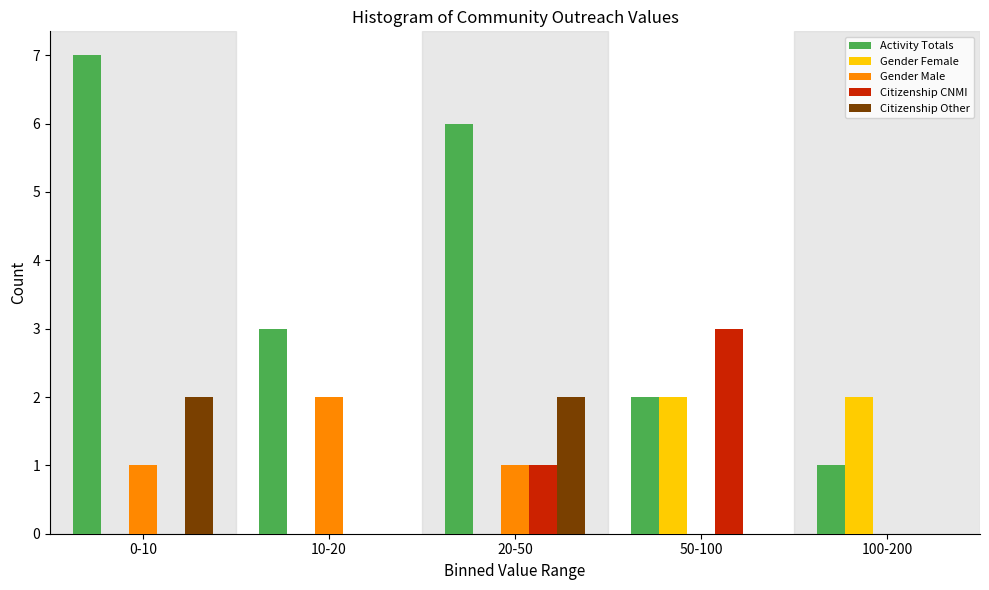

Reading right to left, list all the values displayed in this chart.

Activity Totals: 100-200=1	50-100=2	20-50=6	10-20=3	0-10=7
Gender Female: 100-200=2	50-100=2	20-50=0	10-20=0	0-10=0
Gender Male: 100-200=0	50-100=0	20-50=1	10-20=2	0-10=1
Citizenship CNMI: 100-200=0	50-100=3	20-50=1	10-20=0	0-10=0
Citizenship Other: 100-200=0	50-100=0	20-50=2	10-20=0	0-10=2